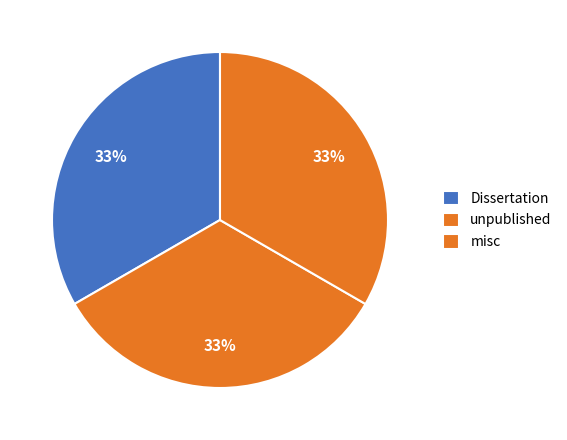

Combined, do Dissertation and misc account for over 50%?

Yes